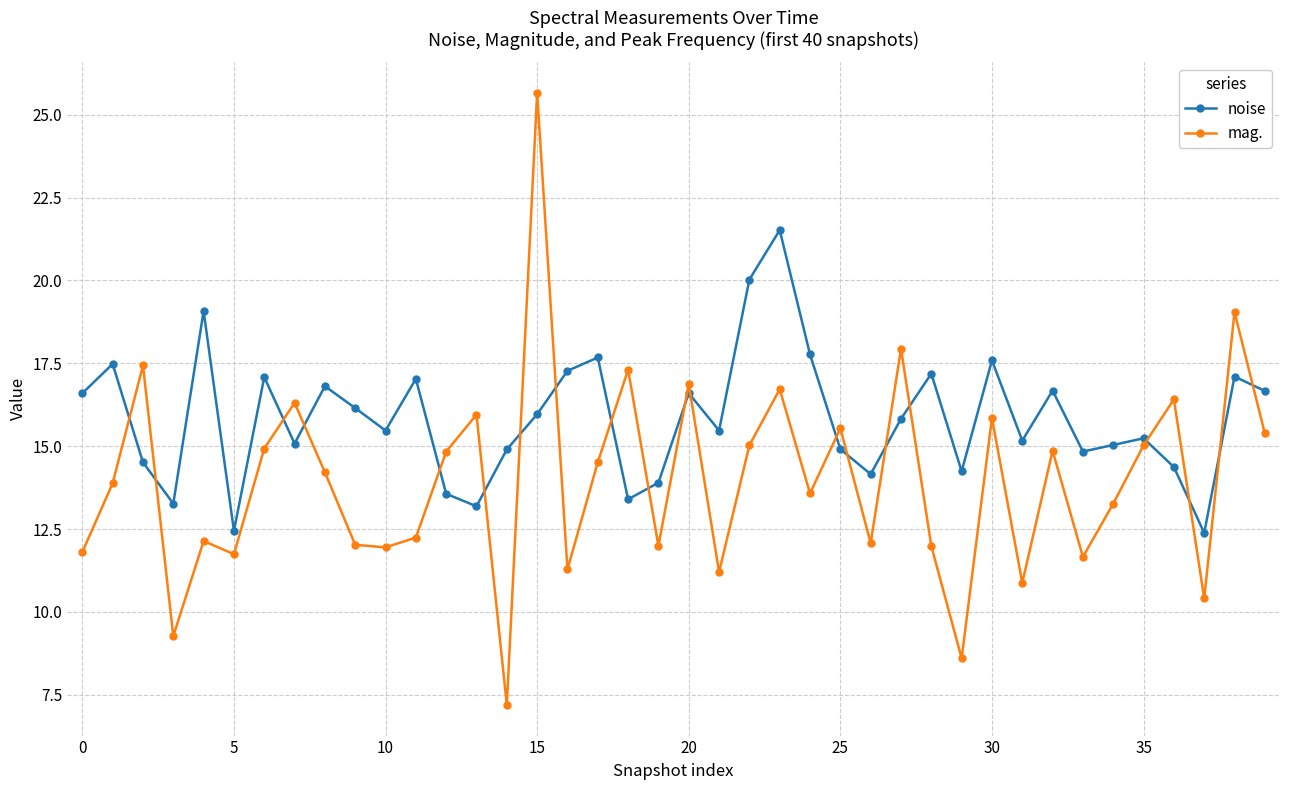

Rank the series by their maximum value, from highest to lowest.

mag., noise